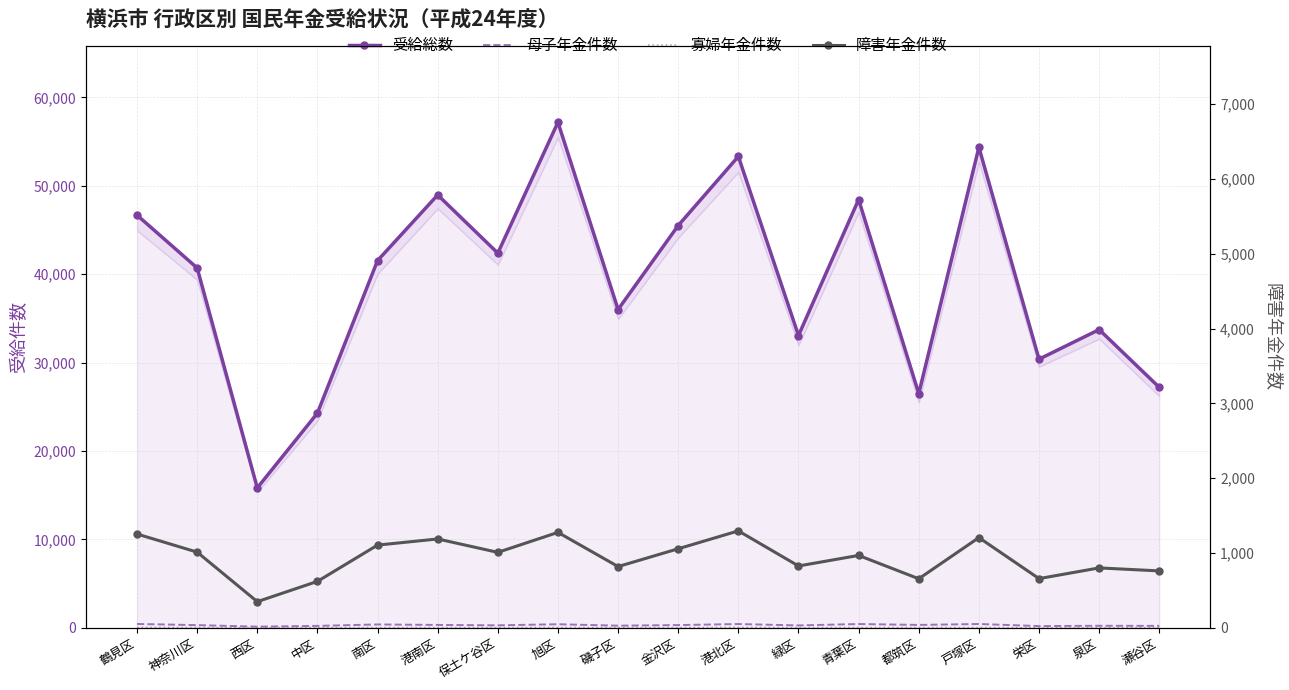

In 寡婦年金件数, how many points are higher than both neighbors (excluding endpoints)?

5